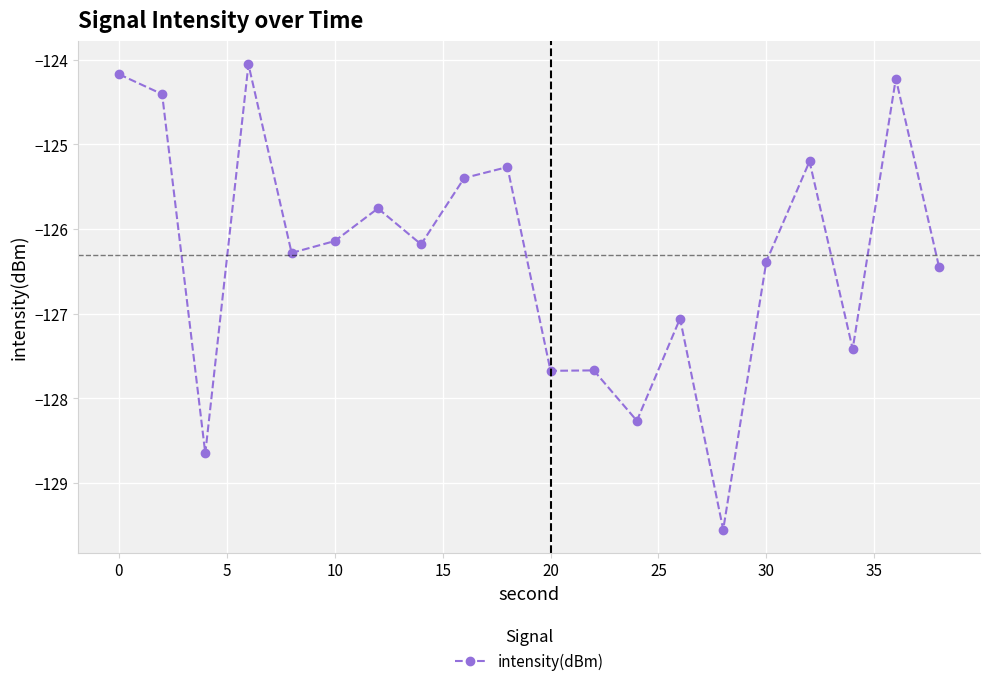

What is the value of the 2nd point from the left?

-124.4